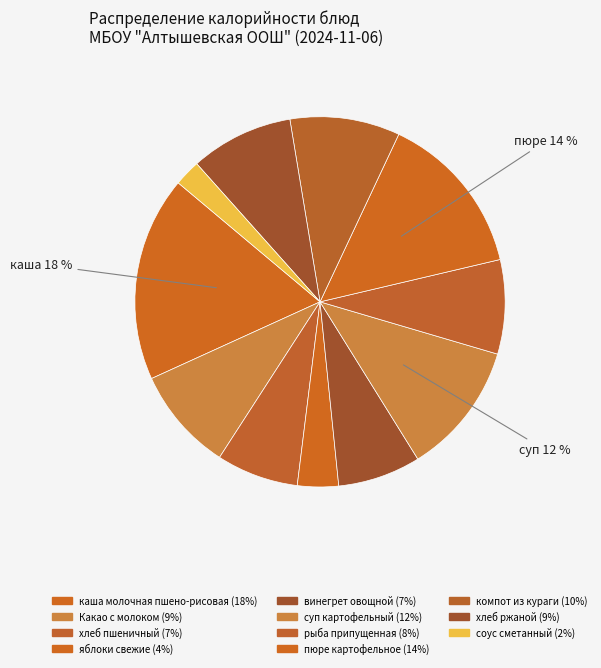

How many slices are in this pie chart?

11